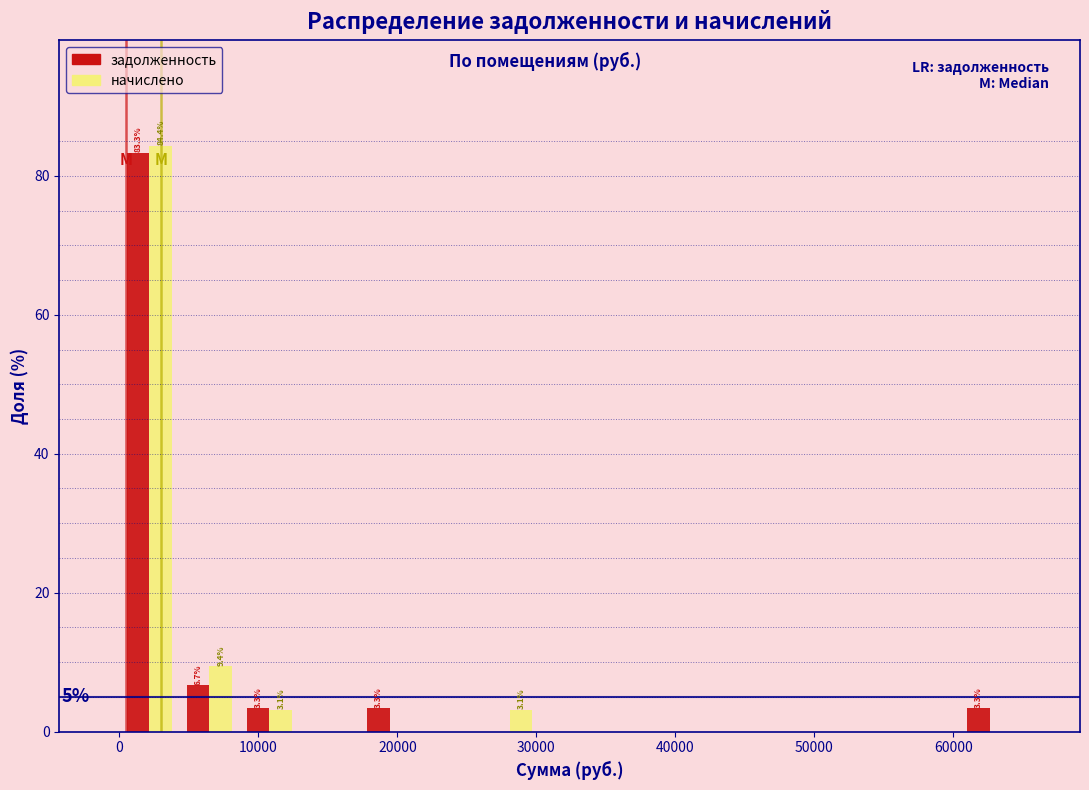

In the начислено series, which range on the x-axis has the tallest bar?

0 to 4000